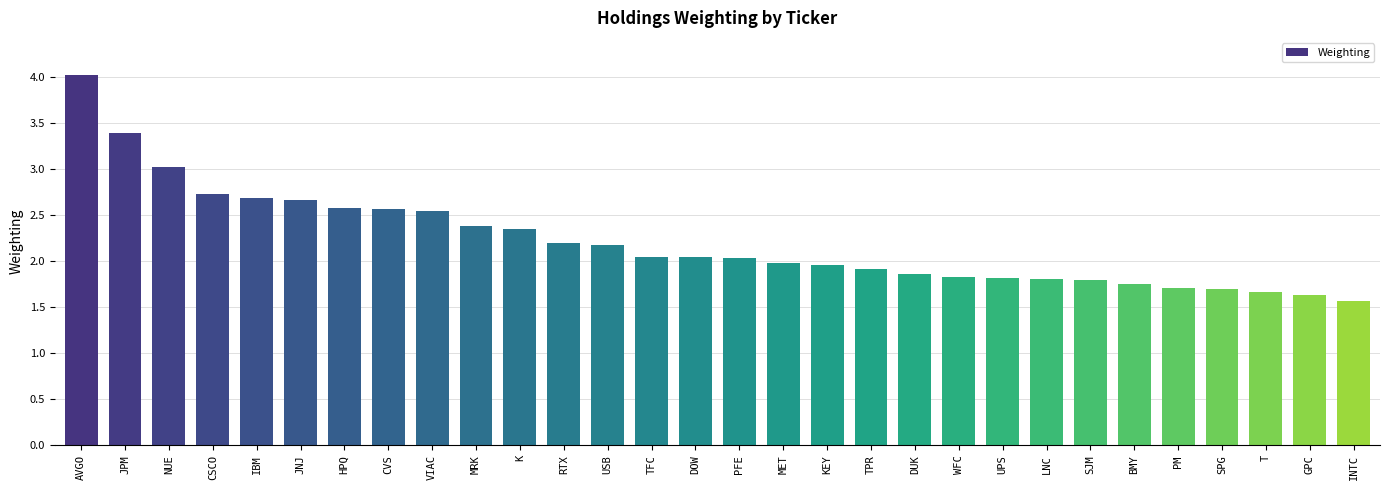

Which category has the highest value across all series?

AVGO